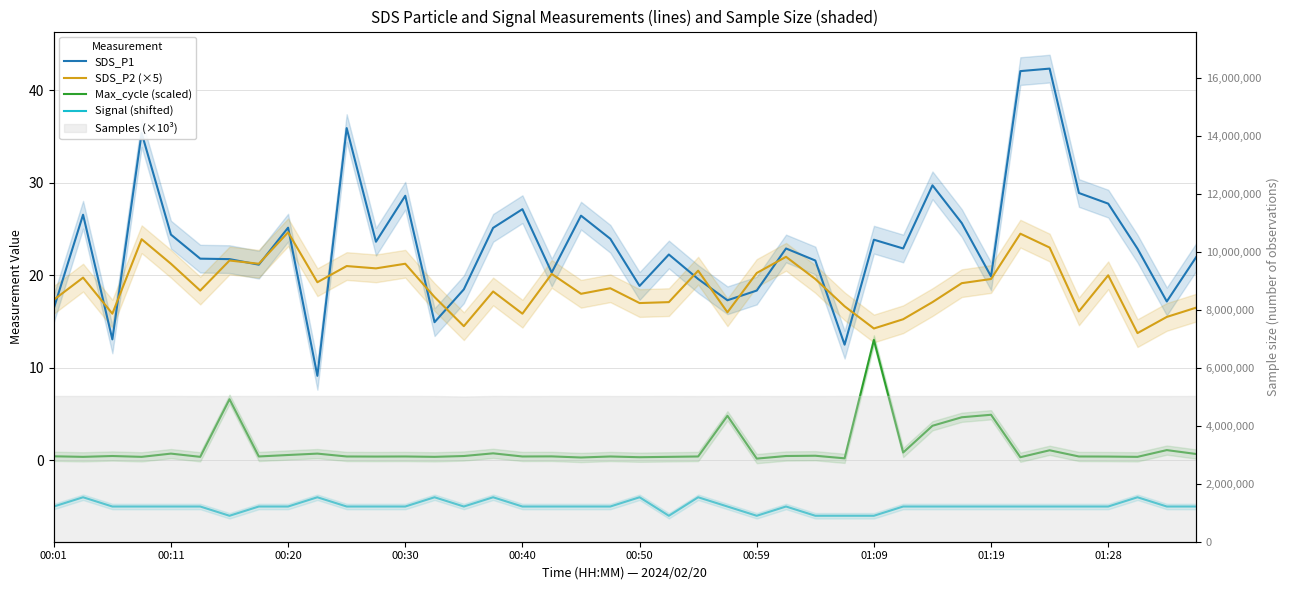

At 29, list the series in order from smallest to largest.

Signal (shifted), Max_cycle (scaled), SDS_P2 (×5), SDS_P1